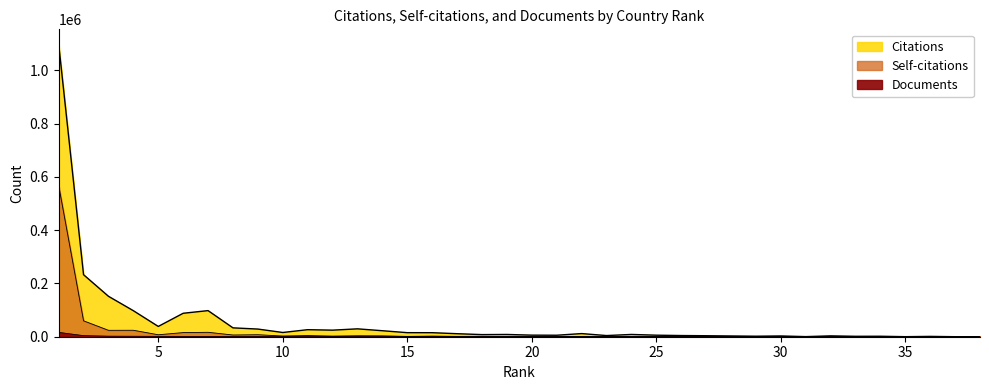

What is the difference between the highest and lowest values at 7?

96886